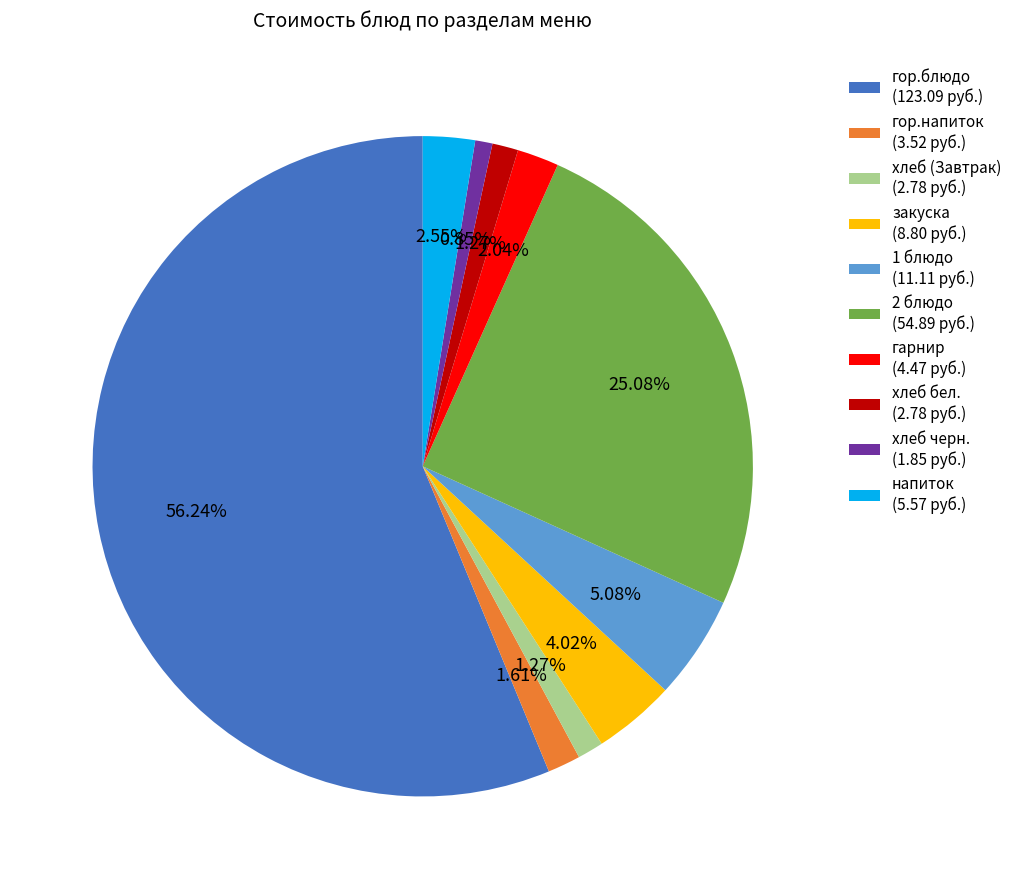

Which has a higher value, напиток or закуска?

закуска